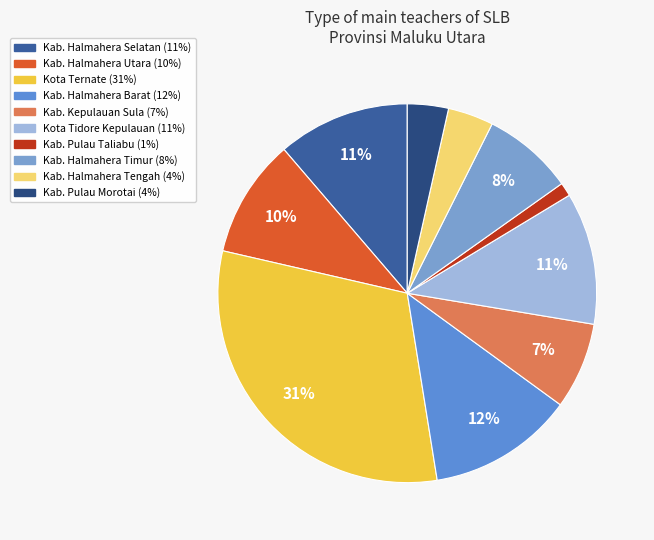

To the nearest percent, what portion does Kab. Pulau Morotai represent?

4%